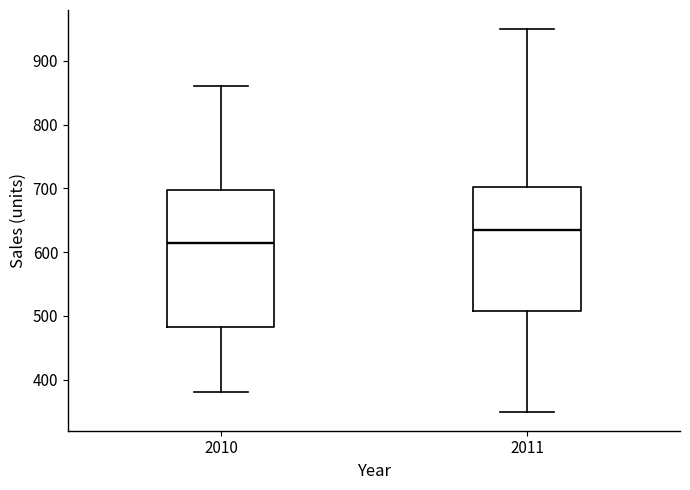

Which box has the lowest median line?

2010